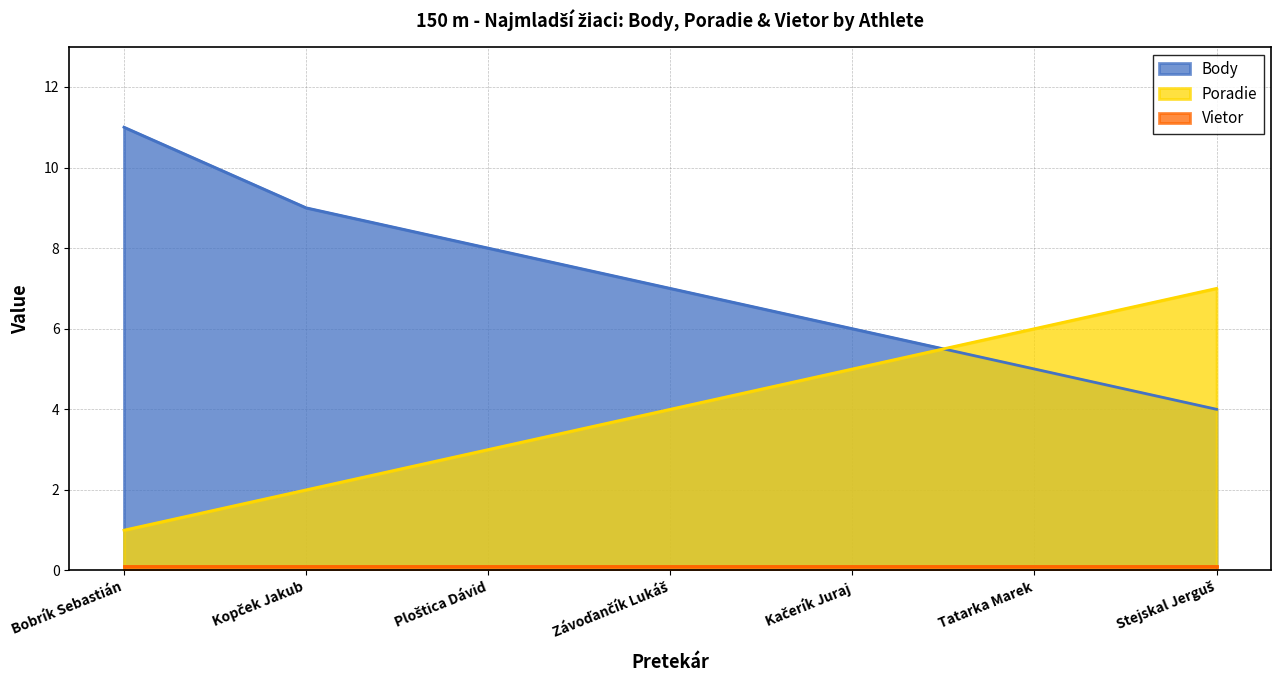

What position from the right is Ploštica Dávid?

5